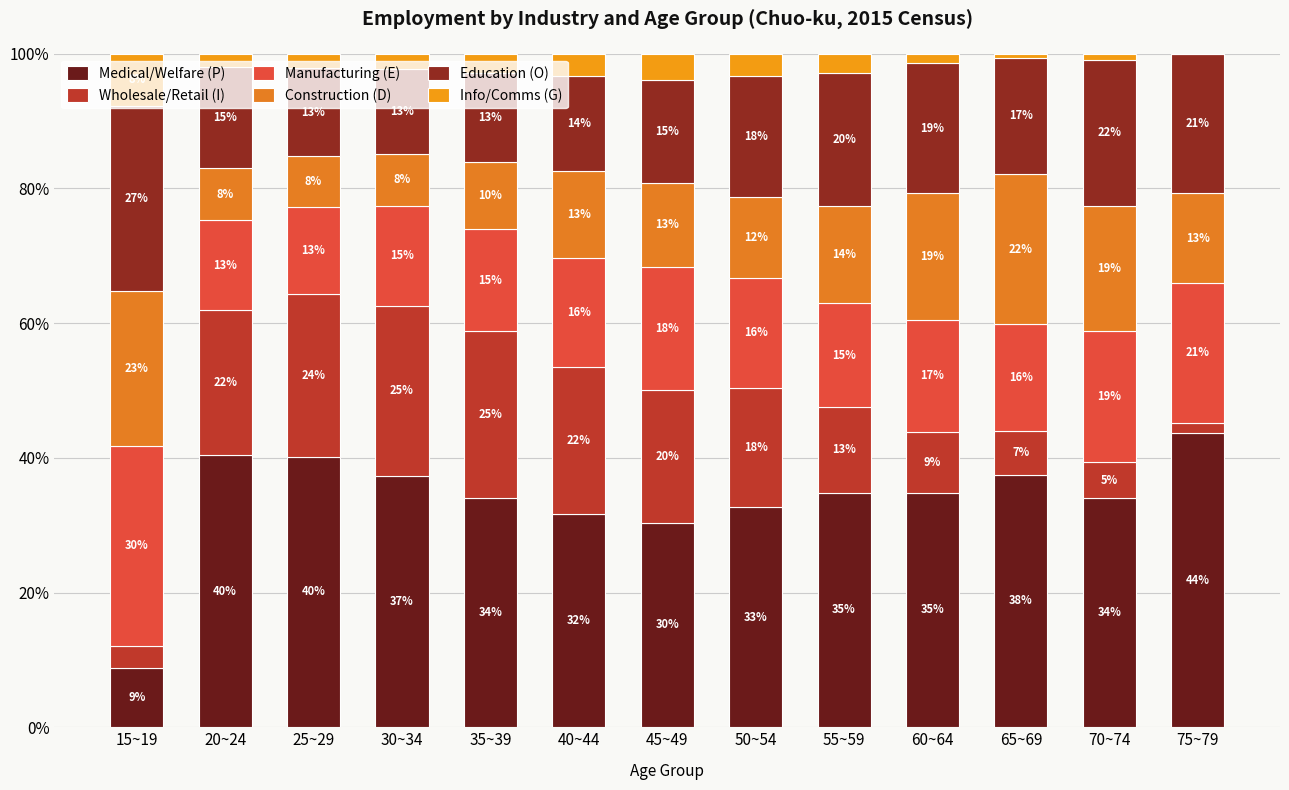

True or false: Manufacturing (E) has a value of 16.6 at 60~64.

True